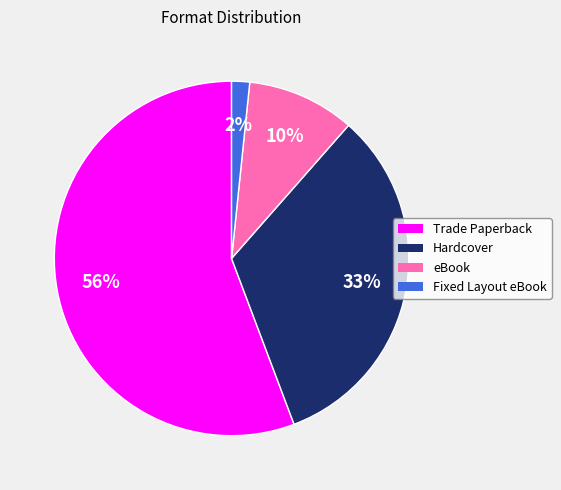

Does any single category account for the majority?

Yes